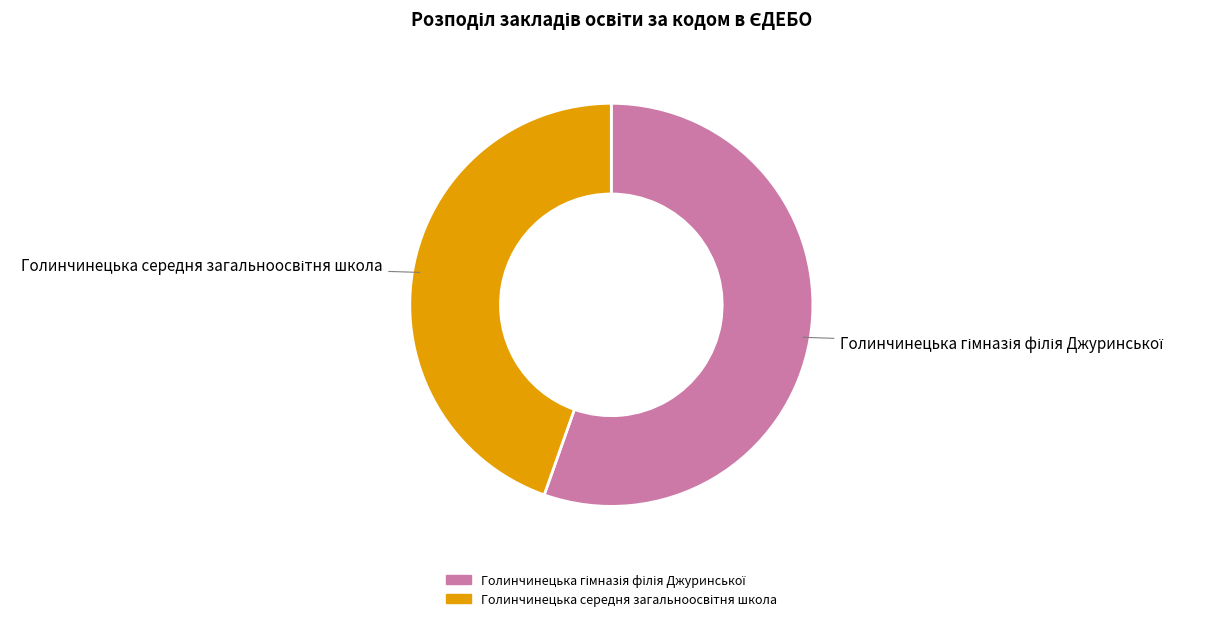

Is there any slice that represents more than half of the pie?

Yes